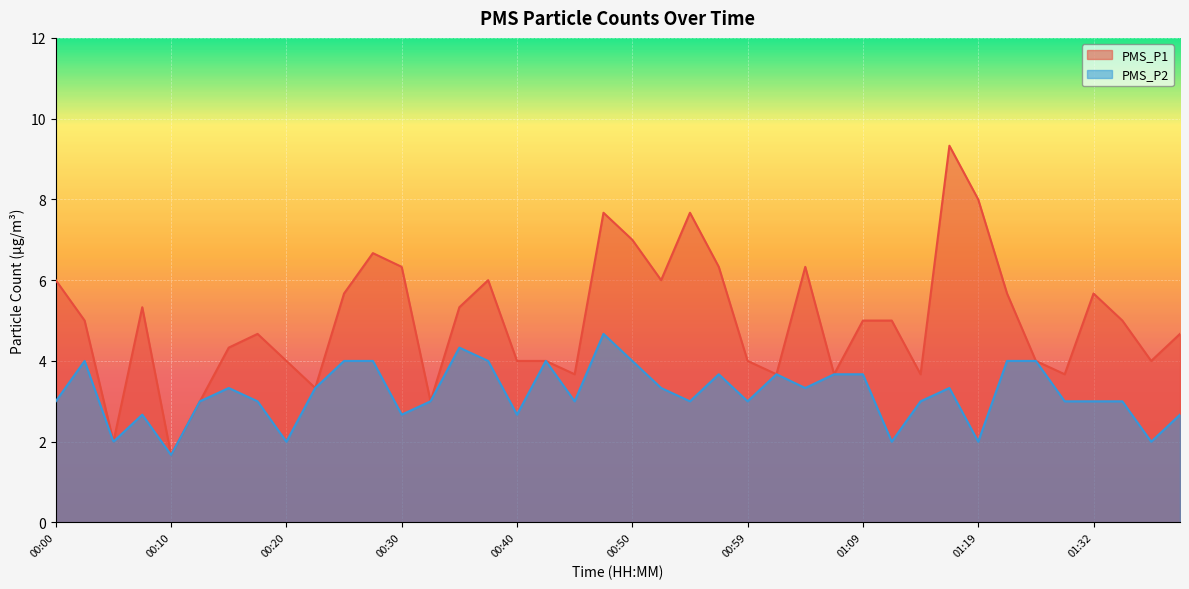

What are all the series names shown in the legend?

PMS_P1, PMS_P2